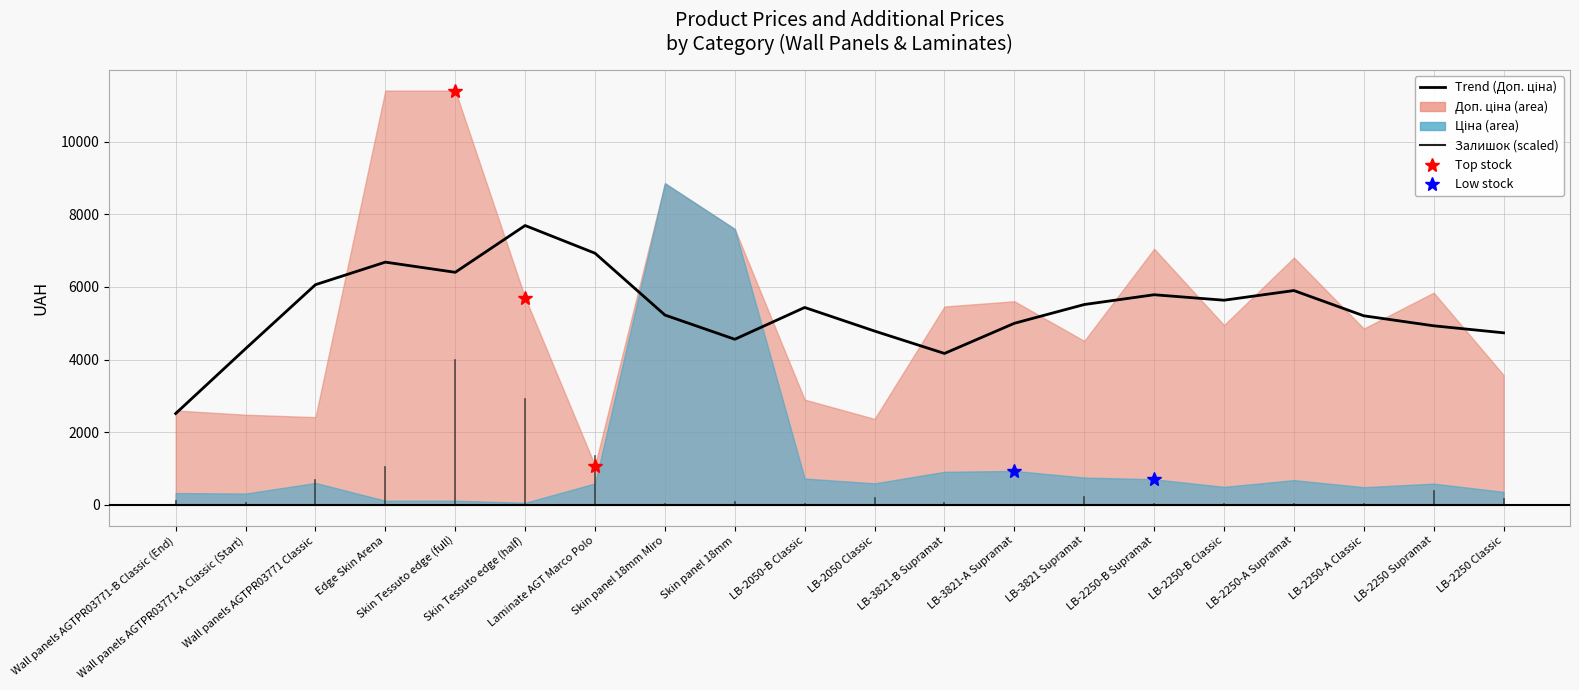

Reading right to left, what are all the values shown in this chart?

4737.9	4931.1	5206.4	5901.8	5635.7	5786.4	5516.9	5000.1	4169.4	4786.1	5436.0	4559.8	5227.5	6930.0	7692.7	6404.3	6684.4	6063.1	4300.8	2515.3